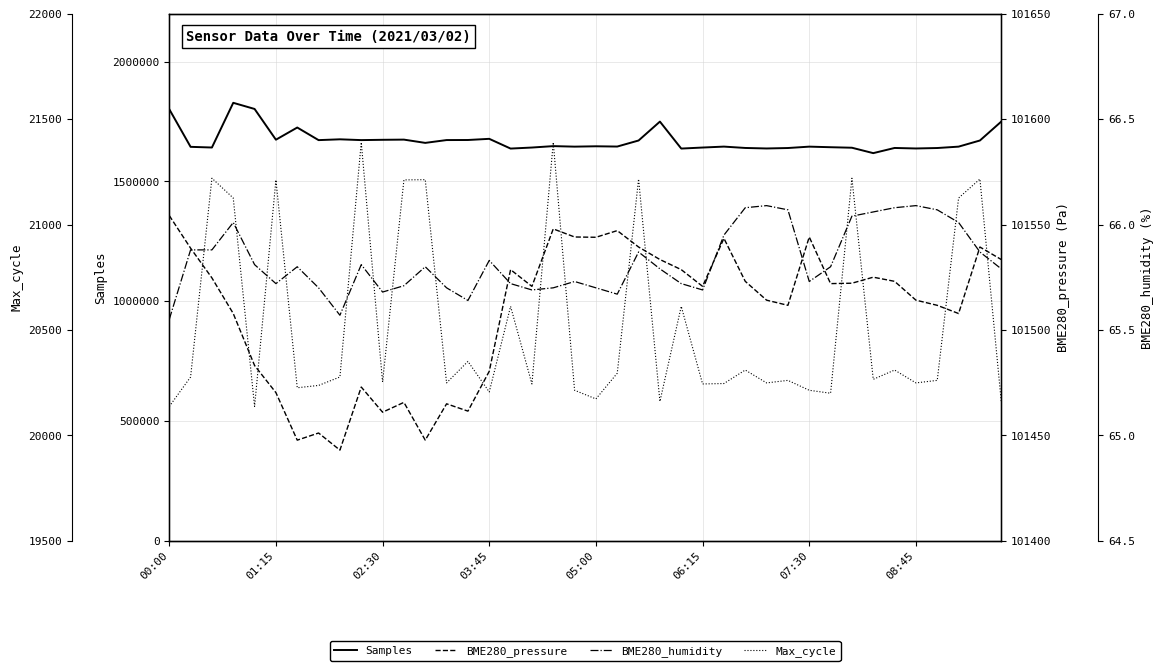

True or false: BME280_humidity has more than 0 points higher than both neighbors.

True